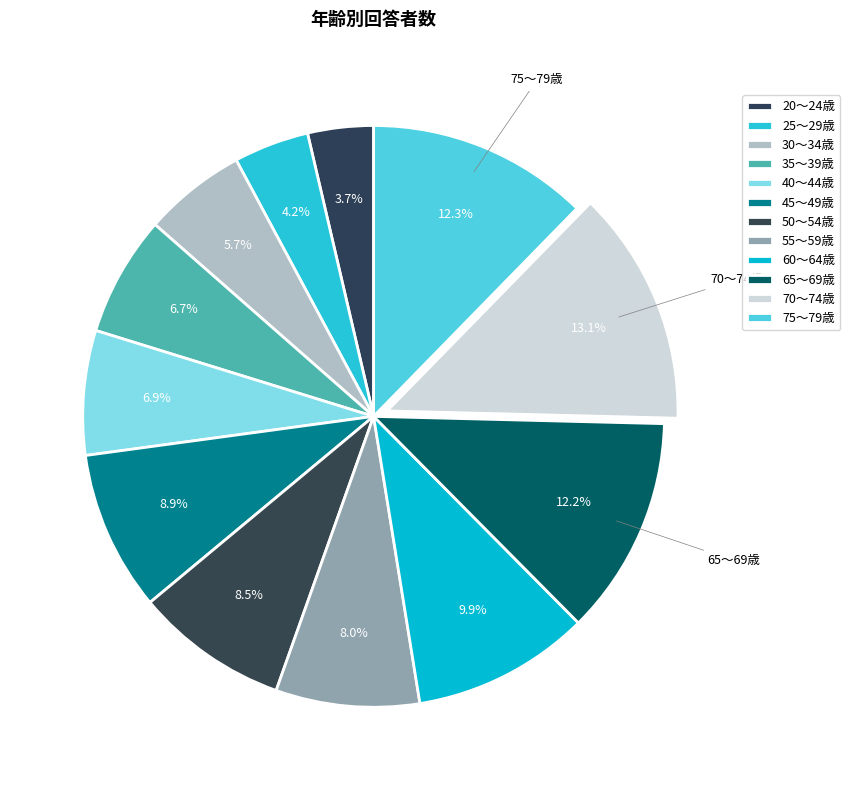

What is the smallest slice in the pie chart?

20～24歳